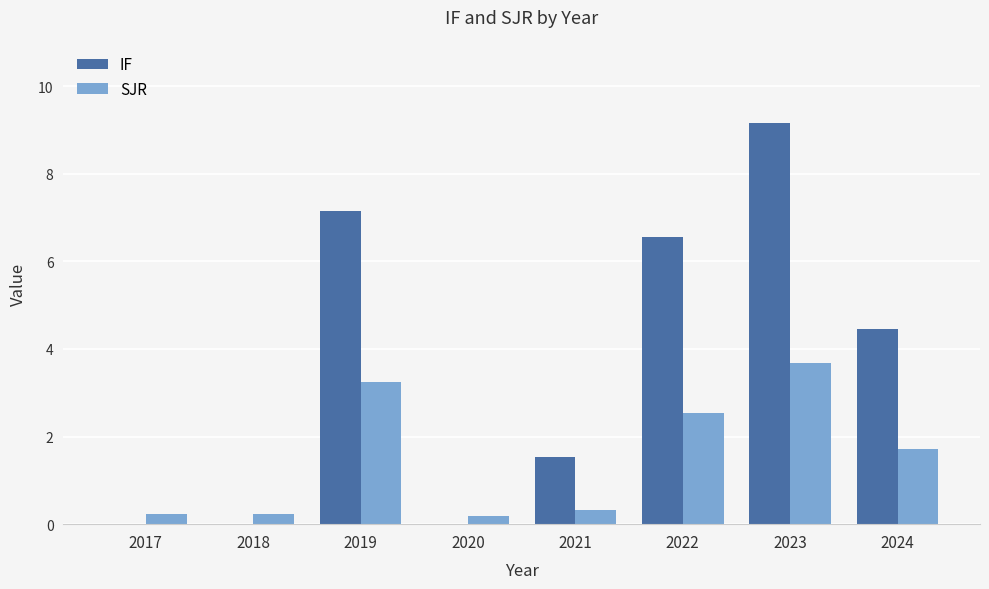

How many values in the IF series exceed 4?

4